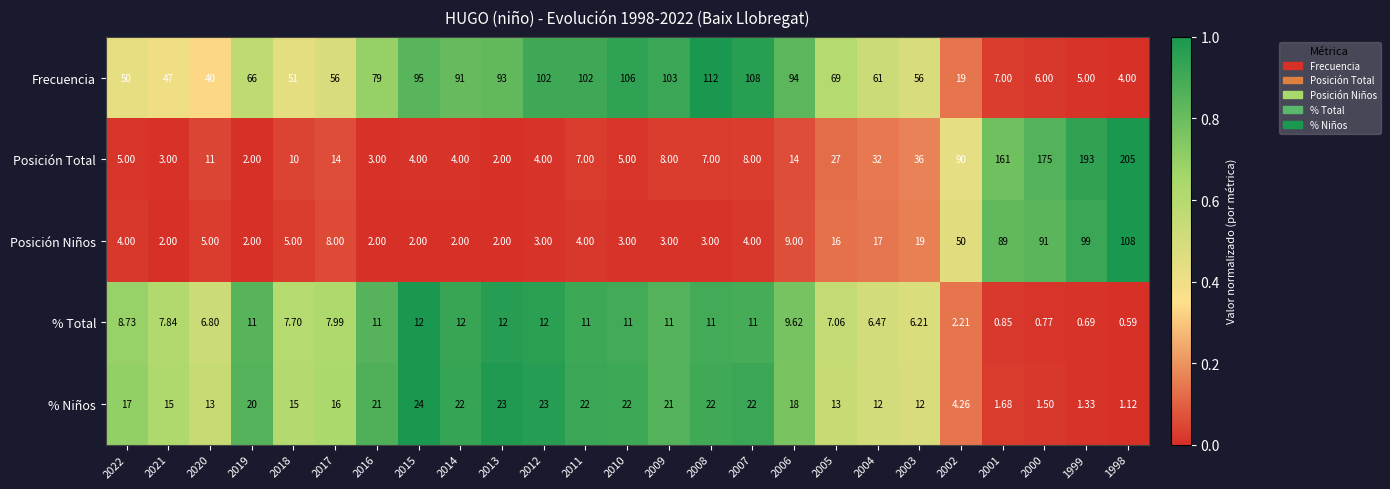

Which series has the largest total across all categories?

Frecuencia